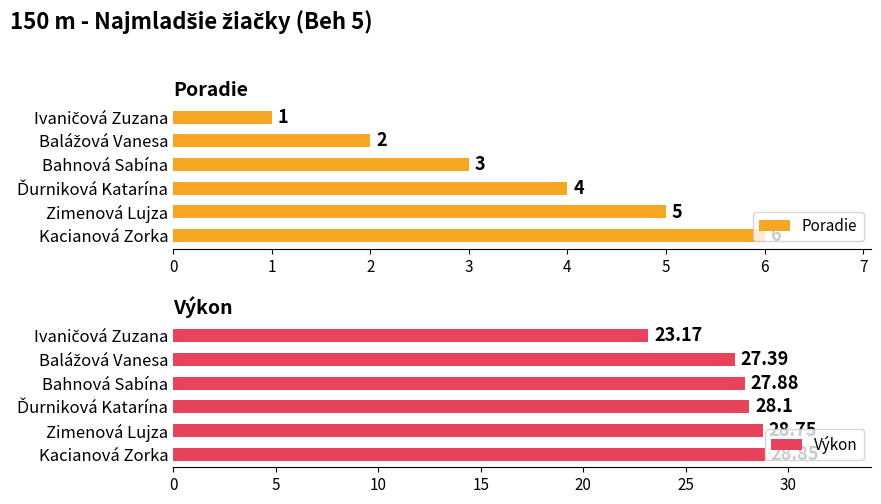

Reading left to right, list all the values displayed in this chart.

Poradie: 1.0	2.0	3.0	4.0	5.0	6.0
Výkon: 23.2	27.4	27.9	28.1	28.8	28.9